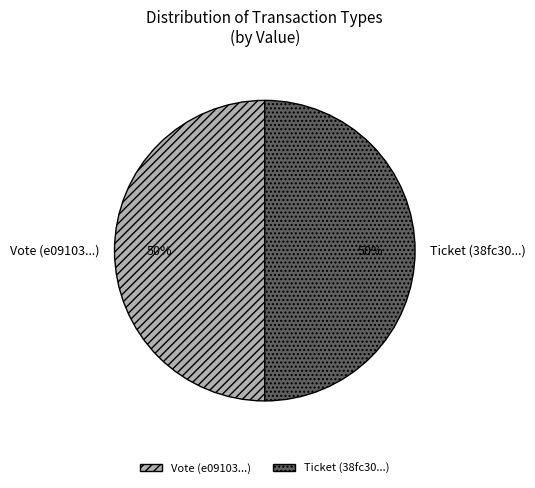

Count the number of slices in the pie.

2